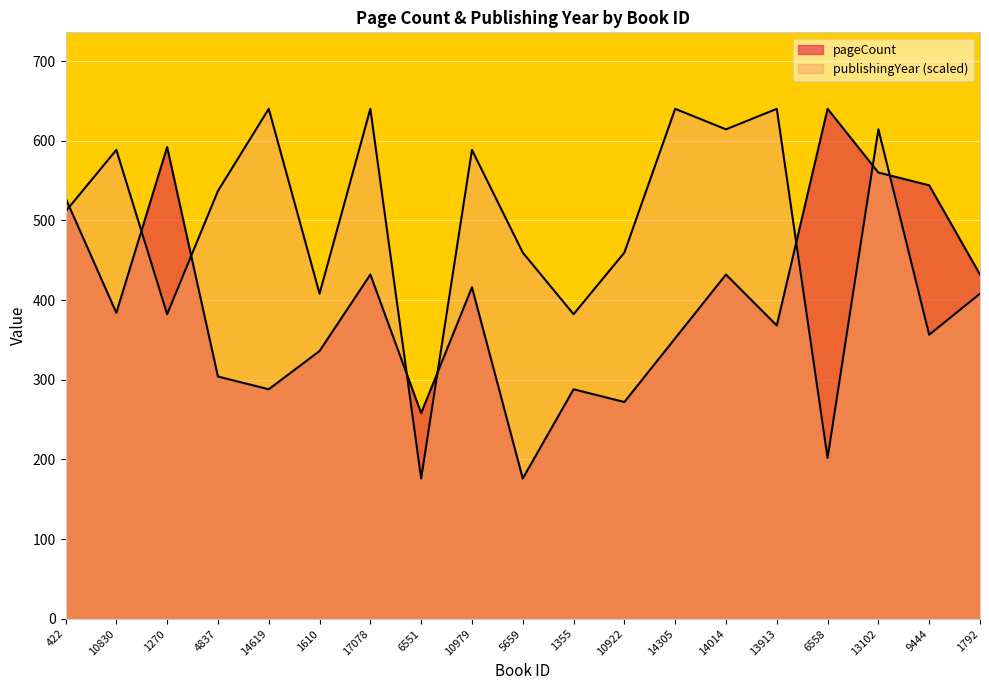

How many lines are shown in the chart?

2